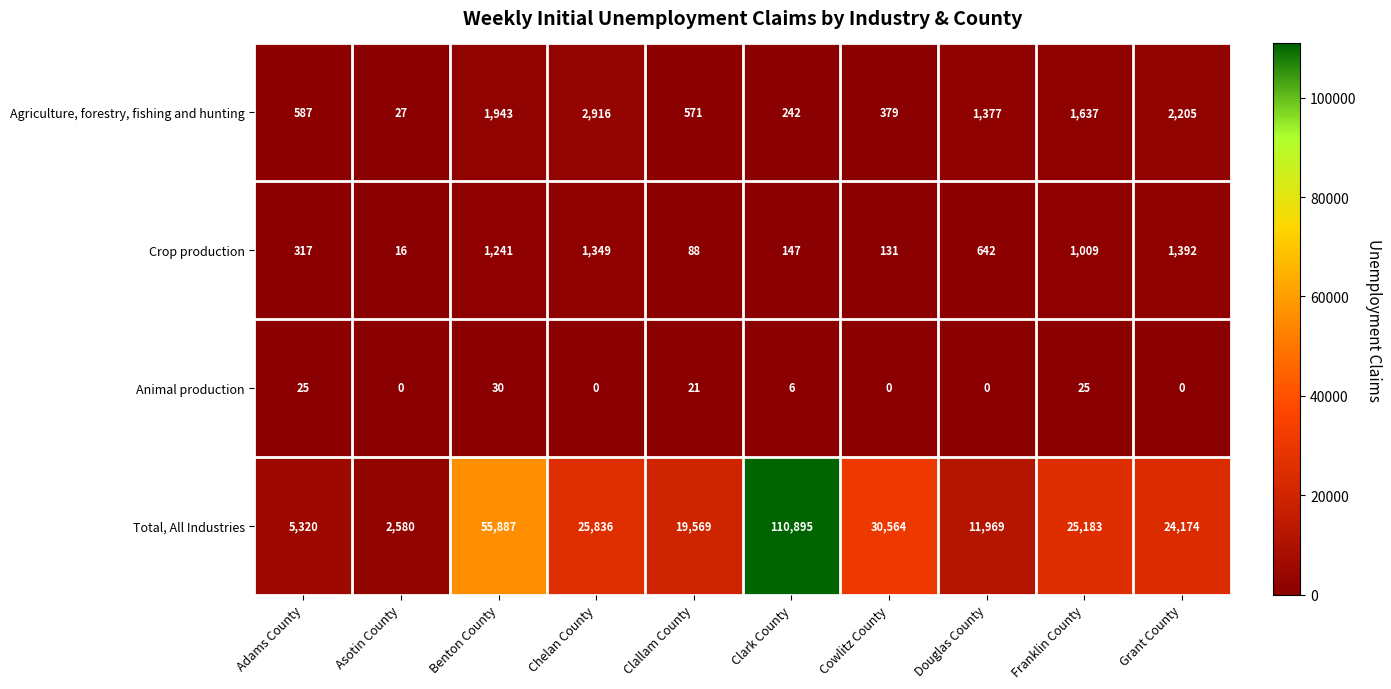

Read the Total, All Industries value at Cowlitz County.

30564